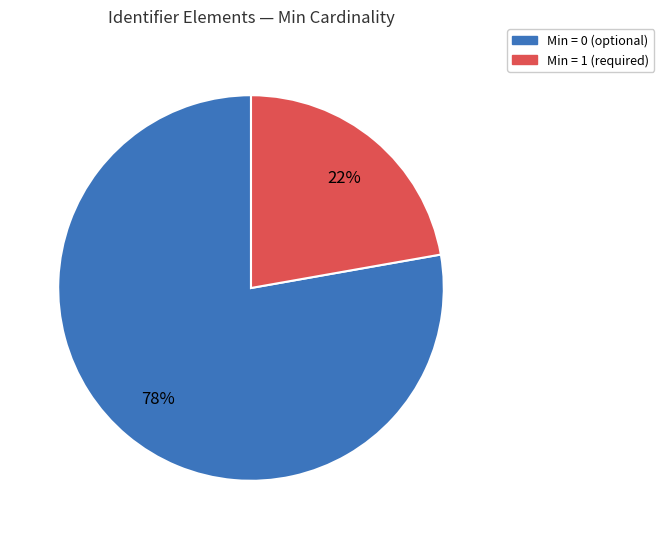

To the nearest percent, what is the average slice percentage?

50%